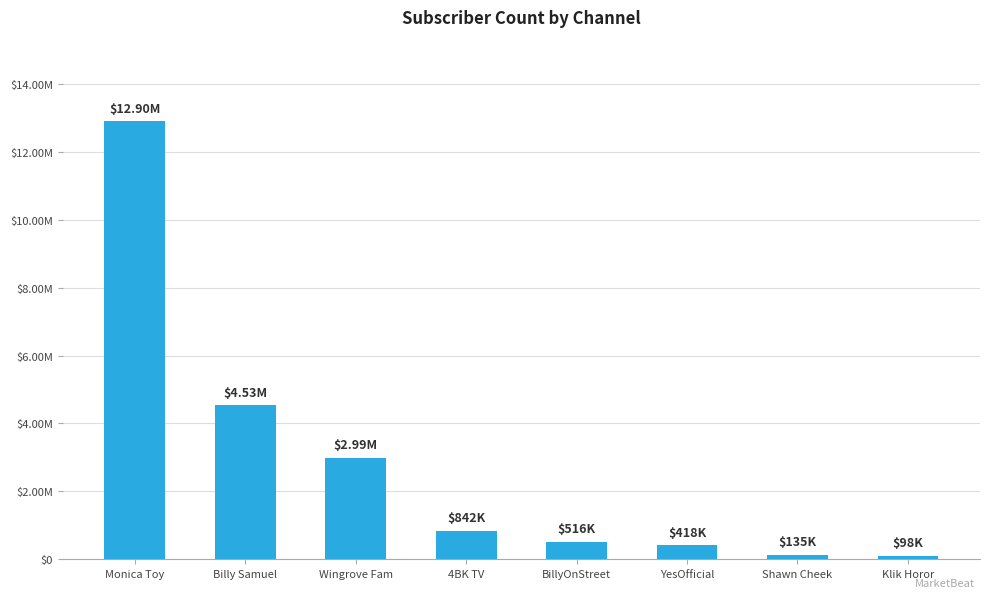

Reading right to left, list all the values displayed in this chart.

98300	135000	418000	516000	842000	2990000	4530000	12900000